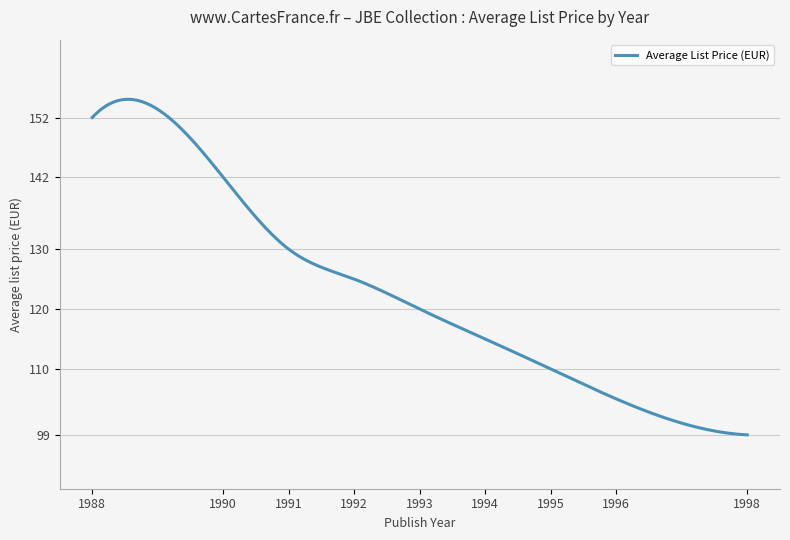

How many lines are shown in the chart?

1